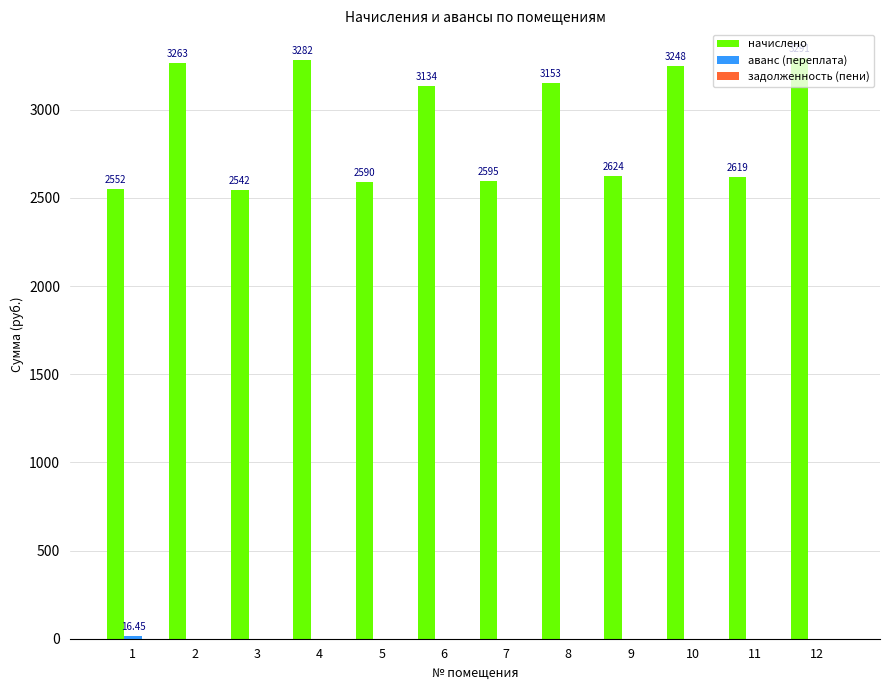

Between 6 and 8, which series saw the biggest shift?

начислено